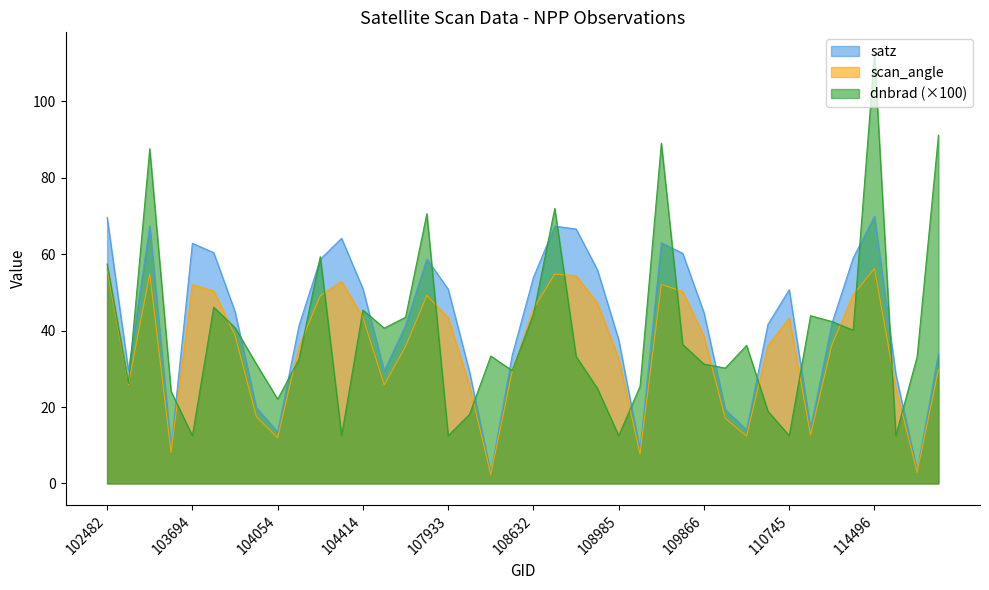

How many data points in scan_angle are less than 38?

20